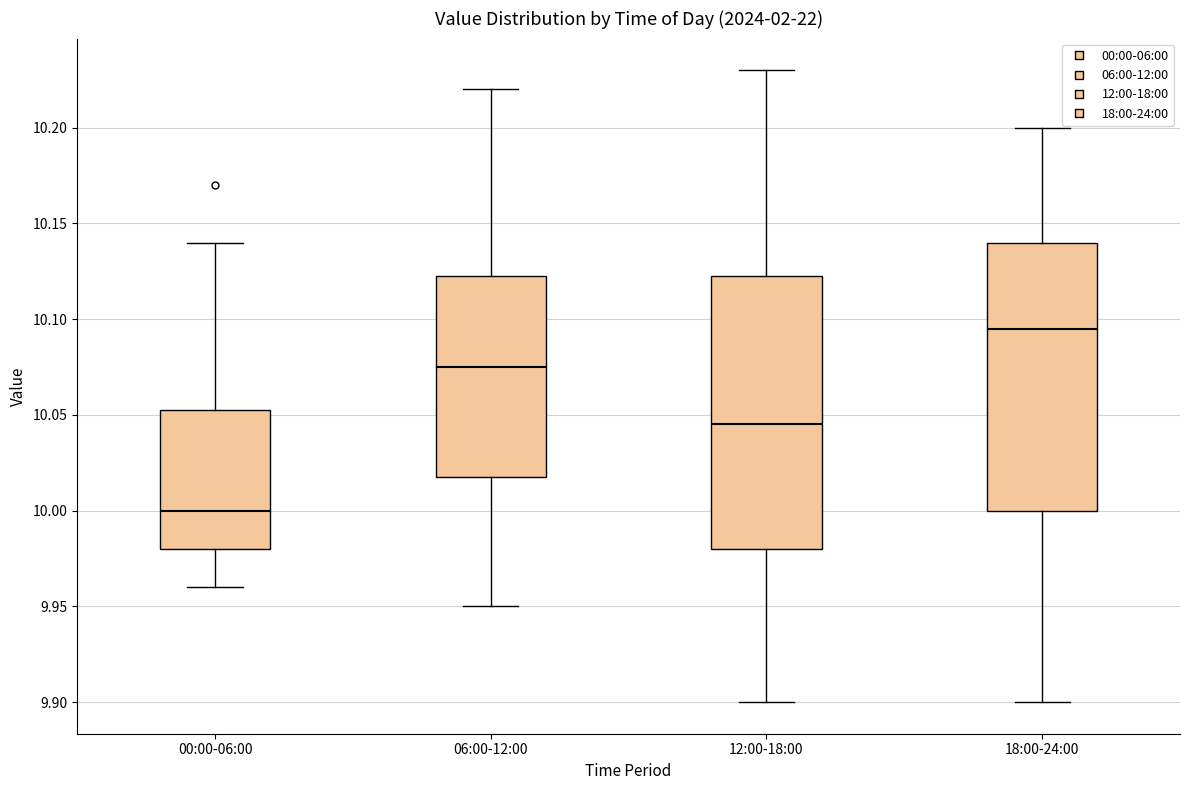

Where does the upper whisker of the box for 06:00-12:00 end on the y-axis? The values are not printed on the chart, so give them approximately, as read against the axis.

10.220